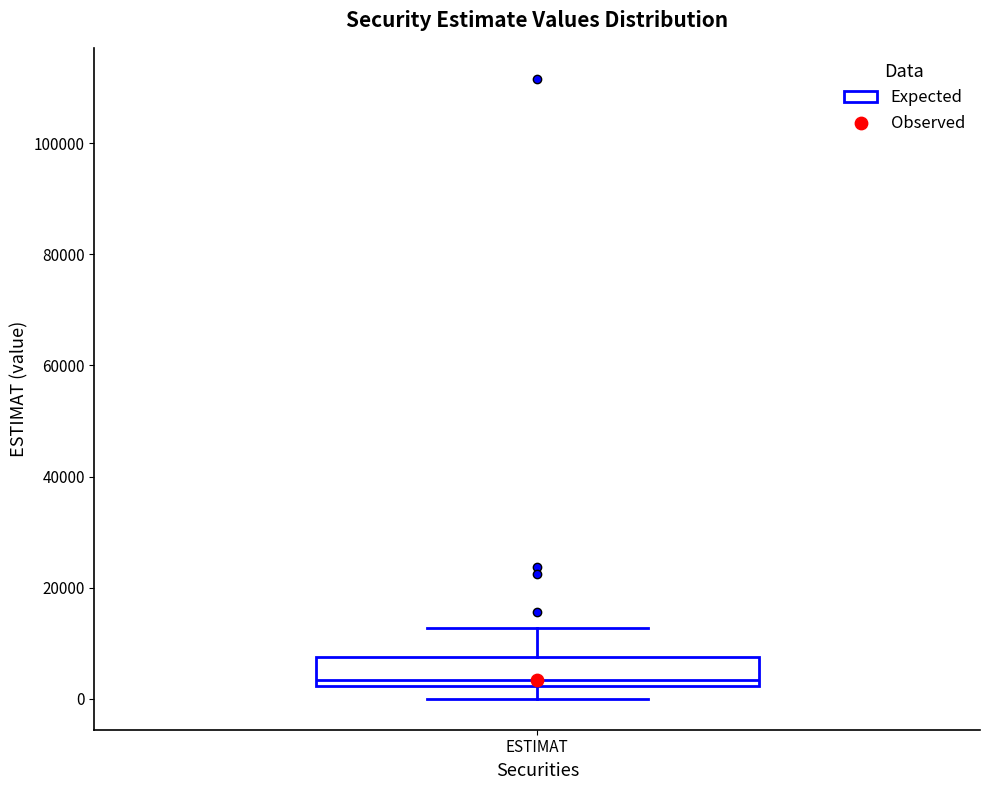

Where is the lower edge of the box for ESTIMAT on the y-axis? The values are not printed on the chart, so give them approximately, as read against the axis.

2000